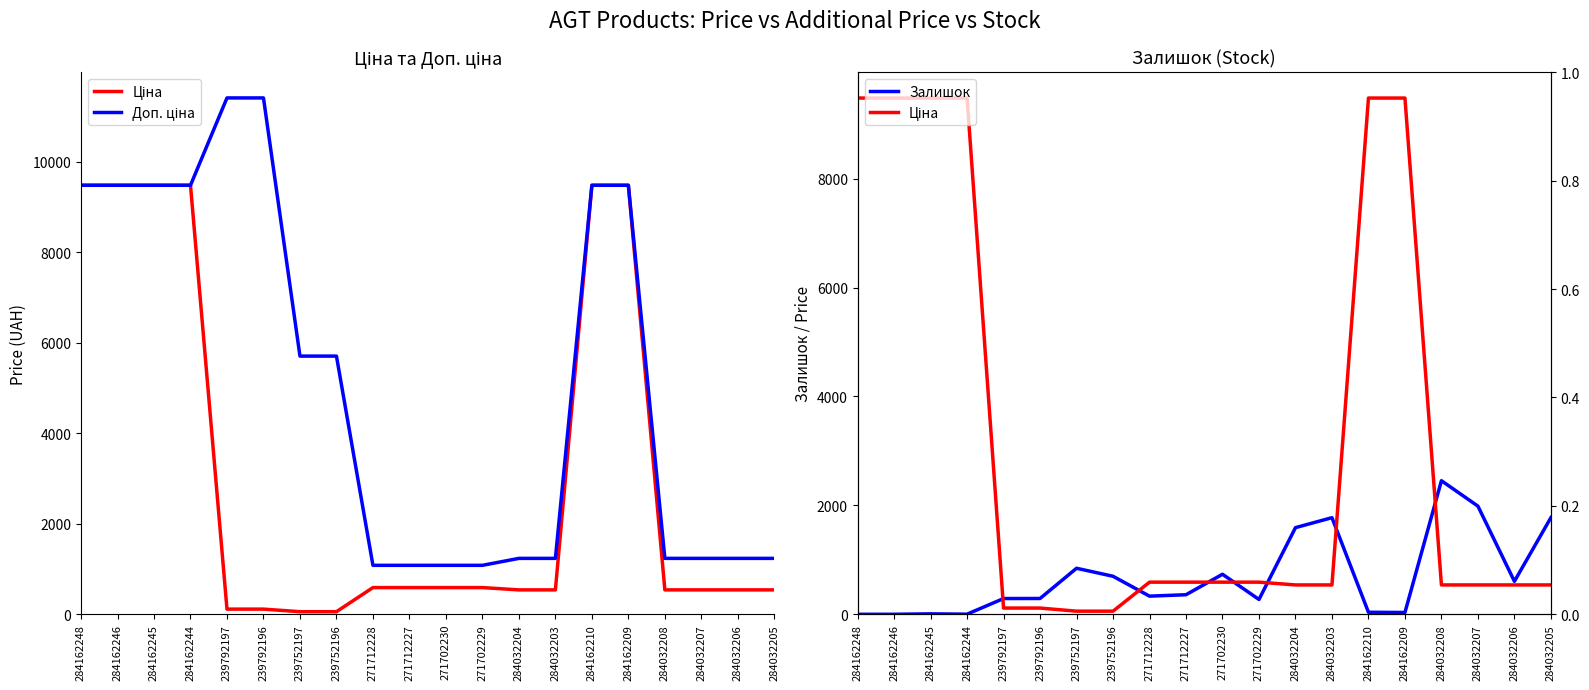

Is this an area chart (filled region under the line)?

No